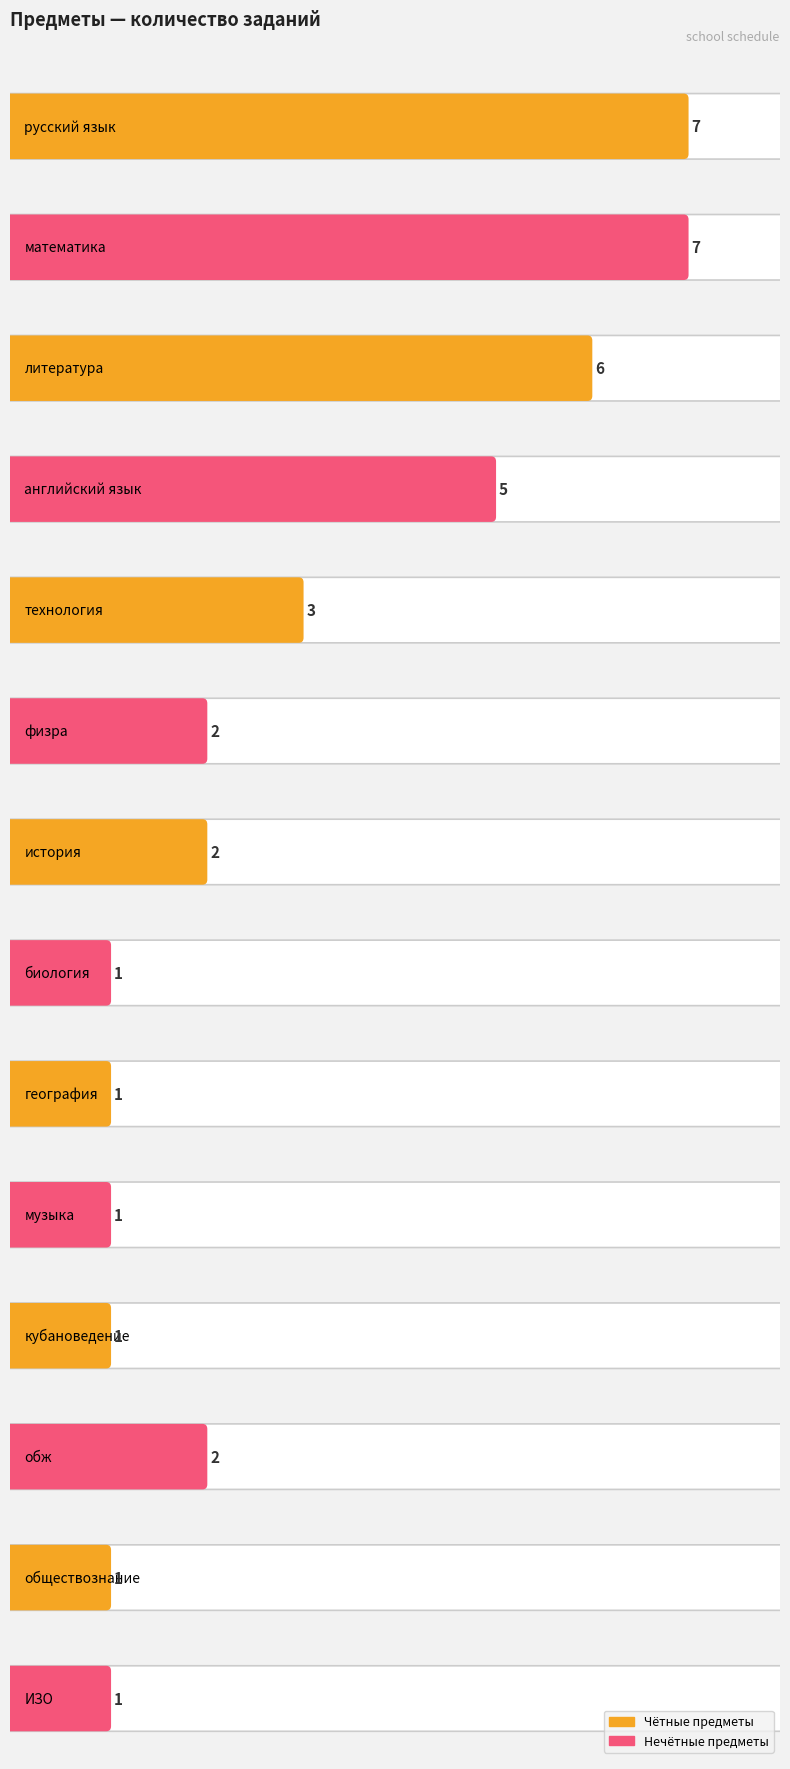

What is the change in value from английский язык to кубановедение?

-4